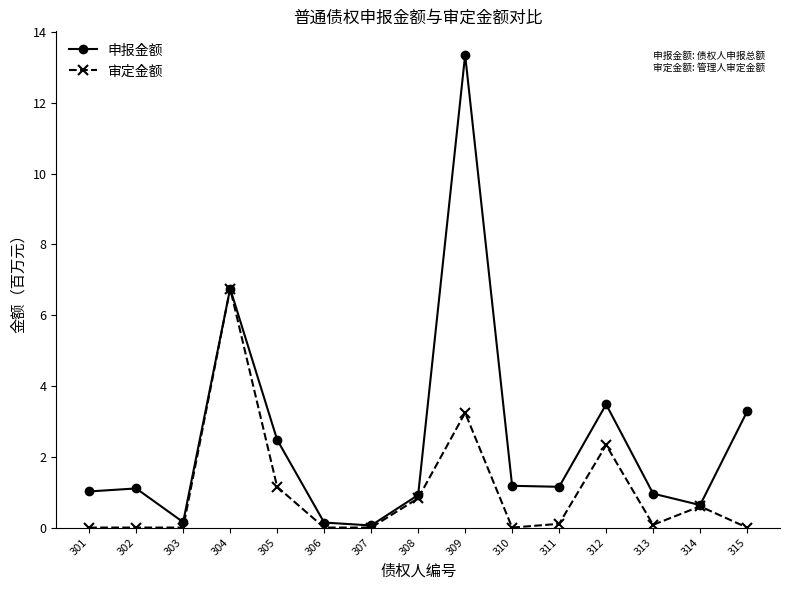

Is it true that 审定金额 equals 0.0 at 315?

True